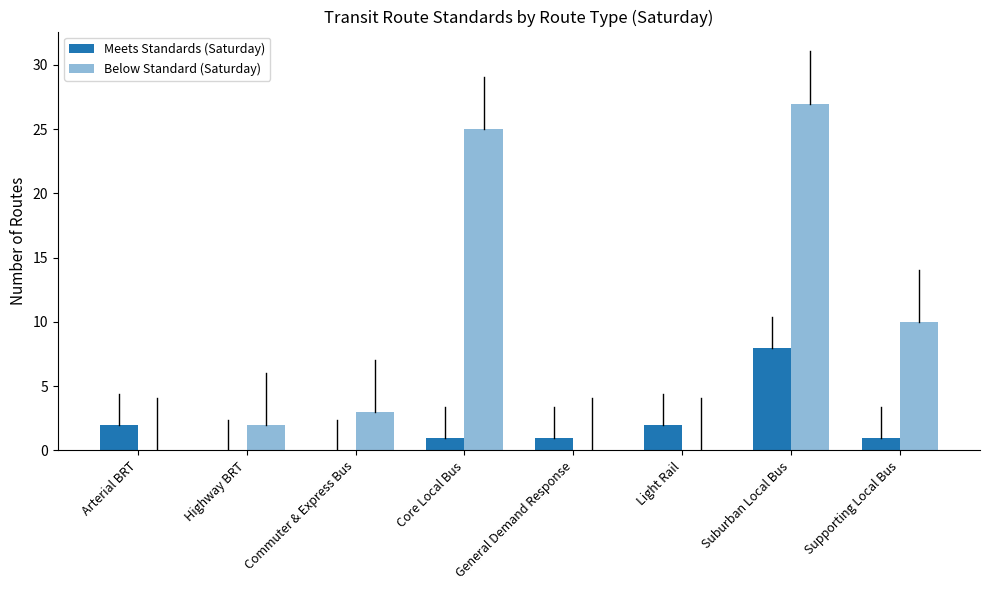

At which label does Below Standard (Saturday) first exceed 3?

Core Local Bus